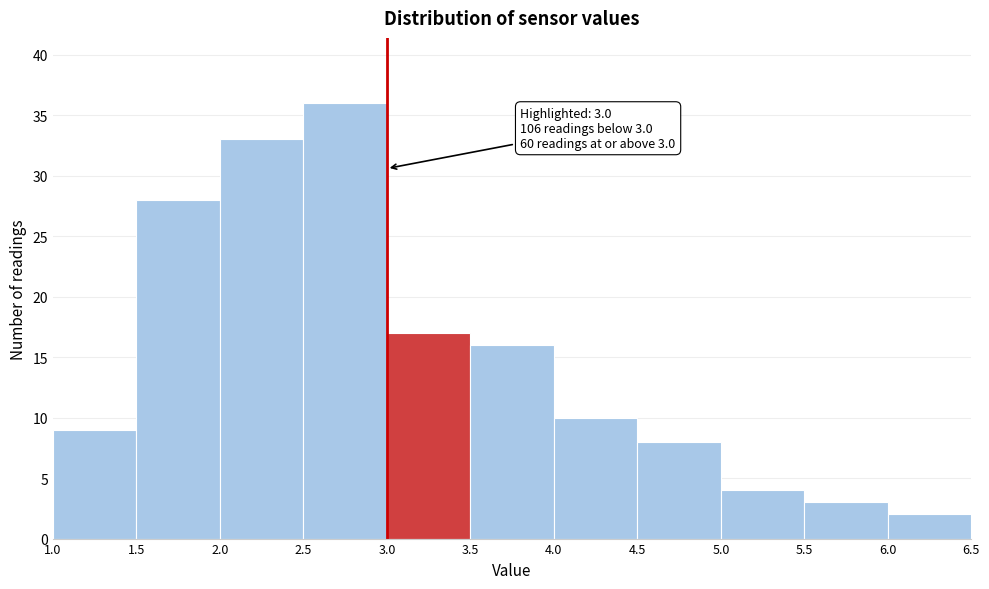

Over which range of the x-axis is the bar tallest?

2.5 to 3.0